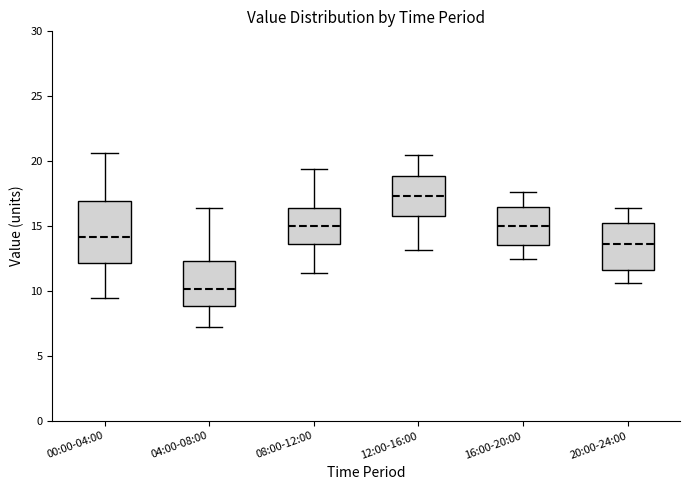

Reading left to right, transcribe this box plot: for each box, give where its median line is, the range the box spans, and where its two whiskers end, as read against the y-axis. The values are not printed on the chart, so give them approximately, as read against the axis.

00:00-04:00: median 14.0, box 12.0 to 17.0, whiskers 9.5 to 20.5
04:00-08:00: median 10.0, box 9.0 to 12.5, whiskers 7.5 to 16.5
08:00-12:00: median 15.0, box 13.5 to 16.5, whiskers 11.5 to 19.5
12:00-16:00: median 17.5, box 16.0 to 19.0, whiskers 13.0 to 20.5
16:00-20:00: median 15.0, box 13.5 to 16.5, whiskers 12.5 to 17.5
20:00-24:00: median 13.5, box 11.5 to 15.5, whiskers 10.5 to 16.5